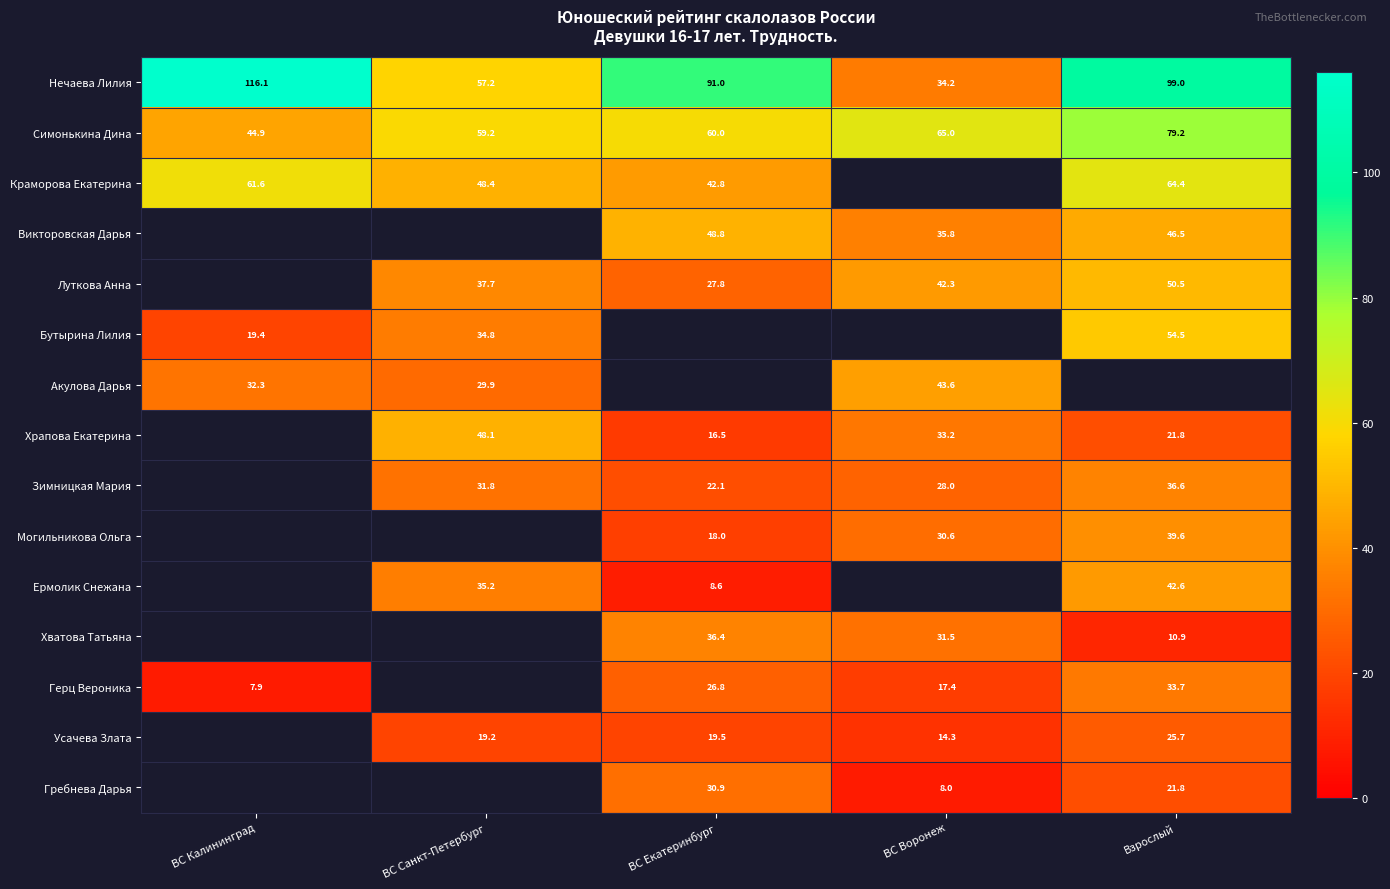

At which label does Симонькина Дина reach its minimum?

ВС Калининград